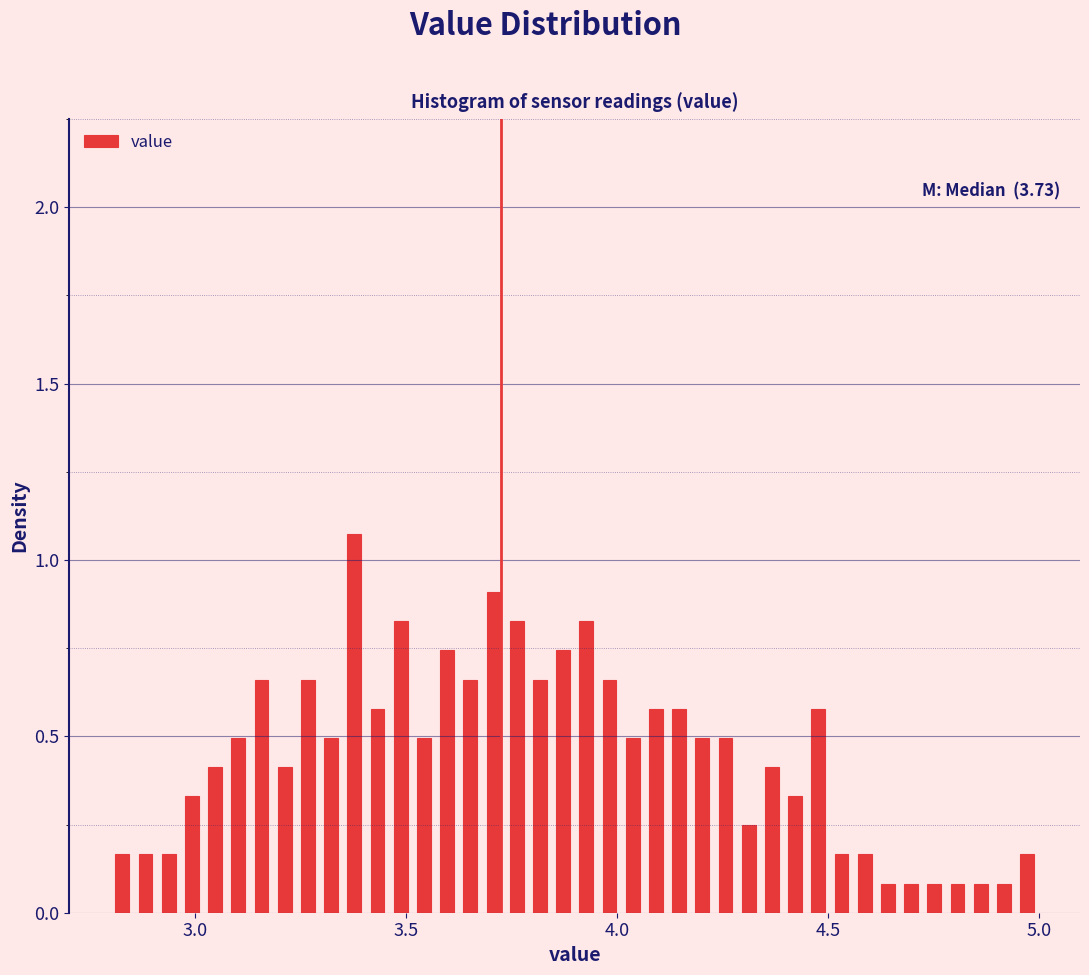

Around what value on the x-axis is the tallest bar? Give the approximate position of its centre, as read against the axis.

3.40